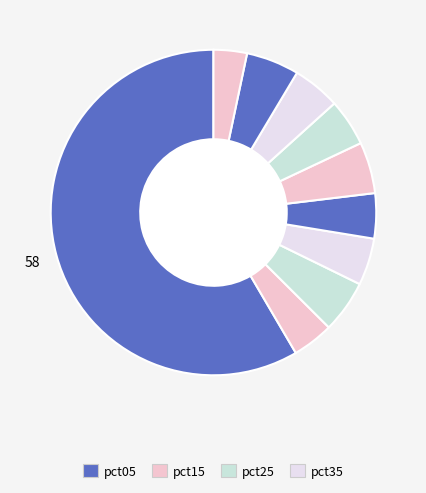

Is there a majority slice in this chart?

Yes